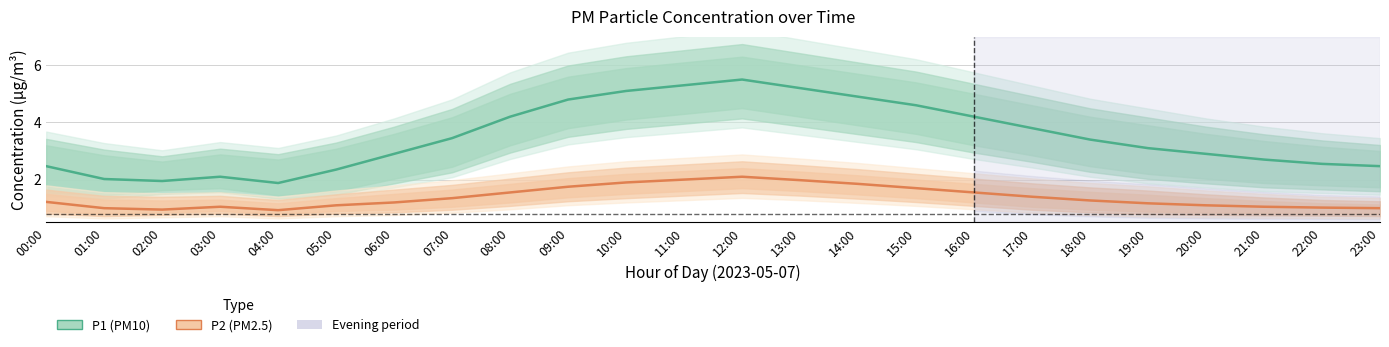

Reading left to right, what are all the values shown in this chart?

P1 (PM10): 2.5	2.0	1.9	2.1	1.9	2.4	2.9	3.5	4.2	4.8	5.1	5.3	5.5	5.2	4.9	4.6	4.2	3.8	3.4	3.1	2.9	2.7	2.5	2.5
P2 (PM2.5): 1.2	1.0	0.9	1.1	0.9	1.1	1.2	1.4	1.6	1.8	1.9	2.0	2.1	2.0	1.9	1.7	1.6	1.4	1.3	1.2	1.1	1.1	1.0	1.0